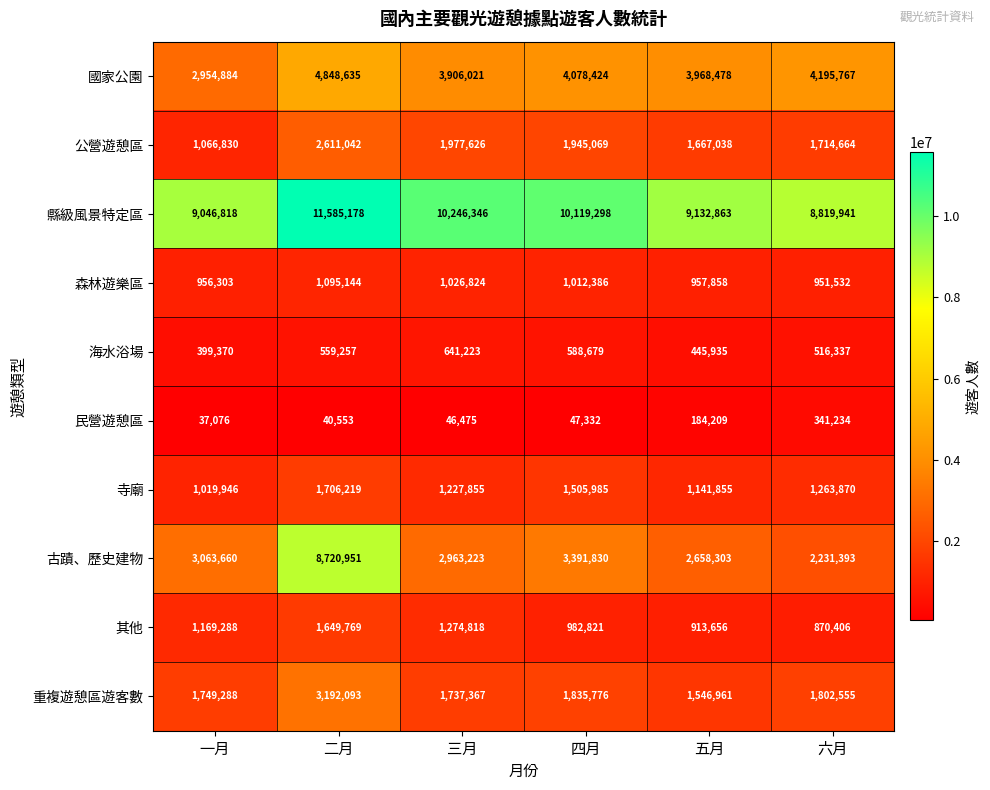

What is the sum of the 海水浴場 values at 一月 and 五月?

845305